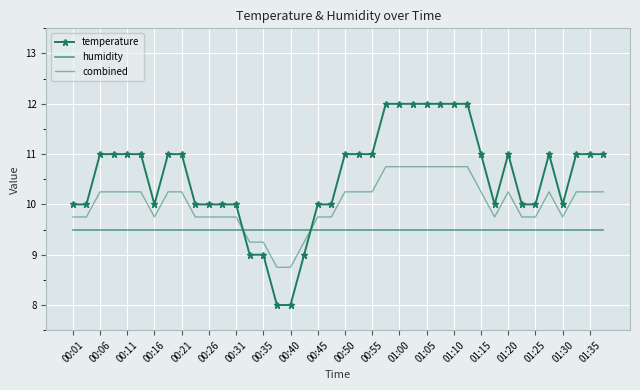

How many values in the temperature series are below 10?

18